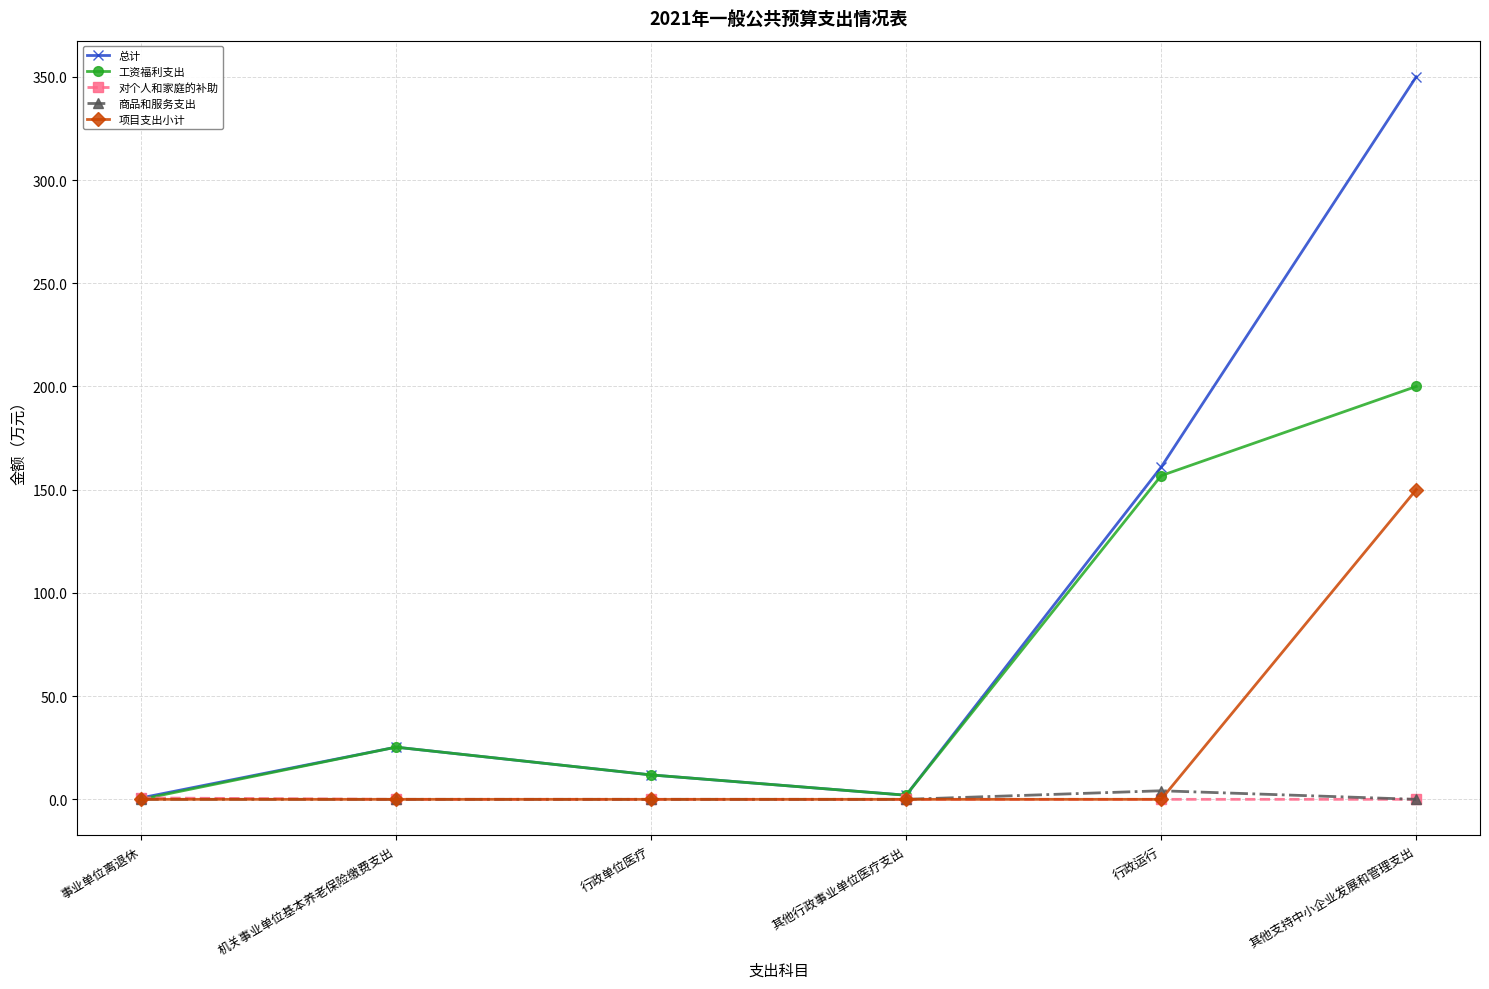

What is the value of the 项目支出小计 point at the 6th from the left?

150.0